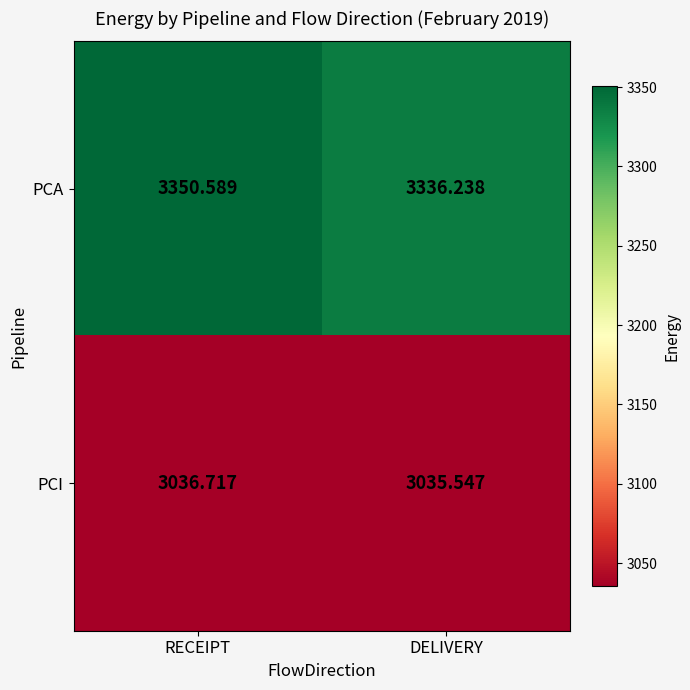

At how many categories does at least one series exceed 3268?

2